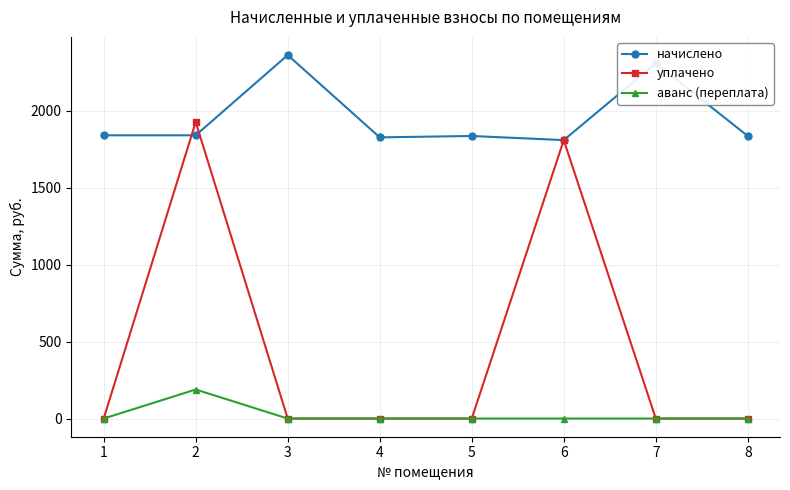

What are all the series names shown in the legend?

начислено, уплачено, аванс (переплата)